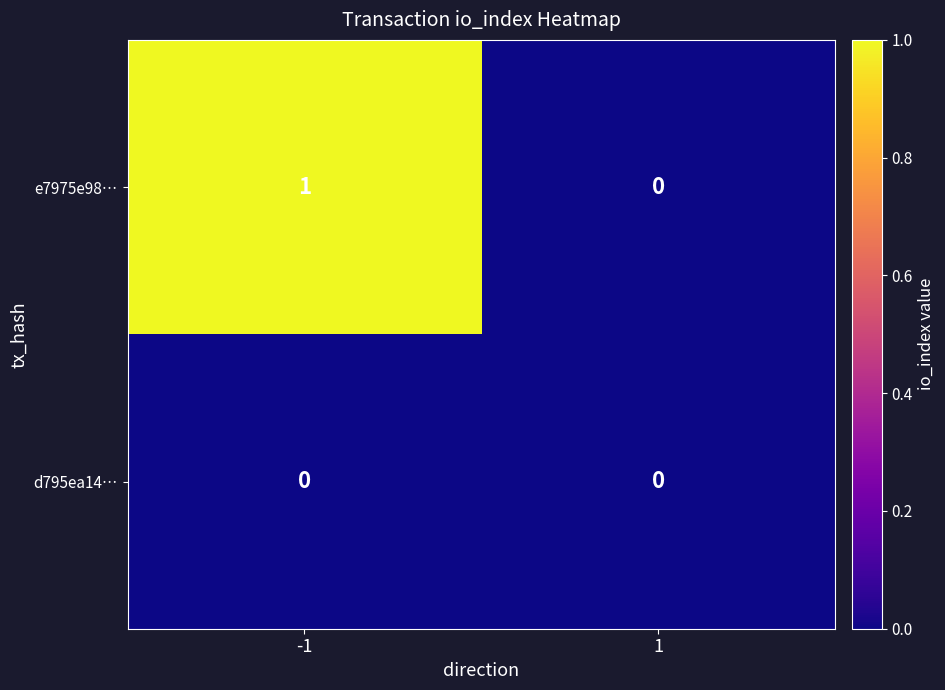

The value of d795ea14… at 1 is 0. True or false?

True